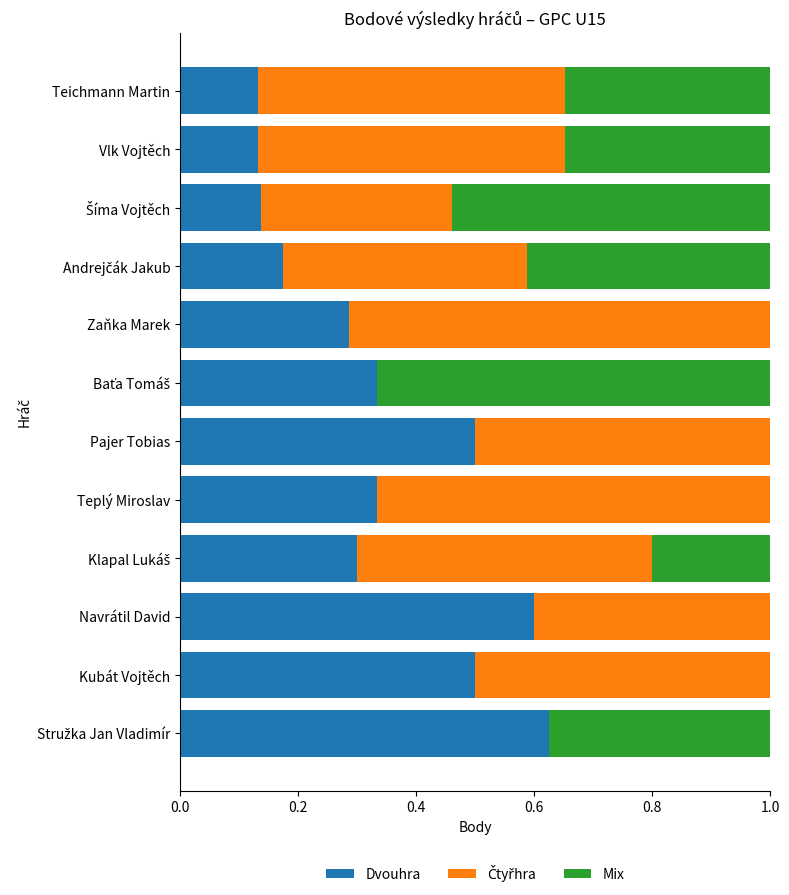

What is the sum of all Dvouhra values?

4.1